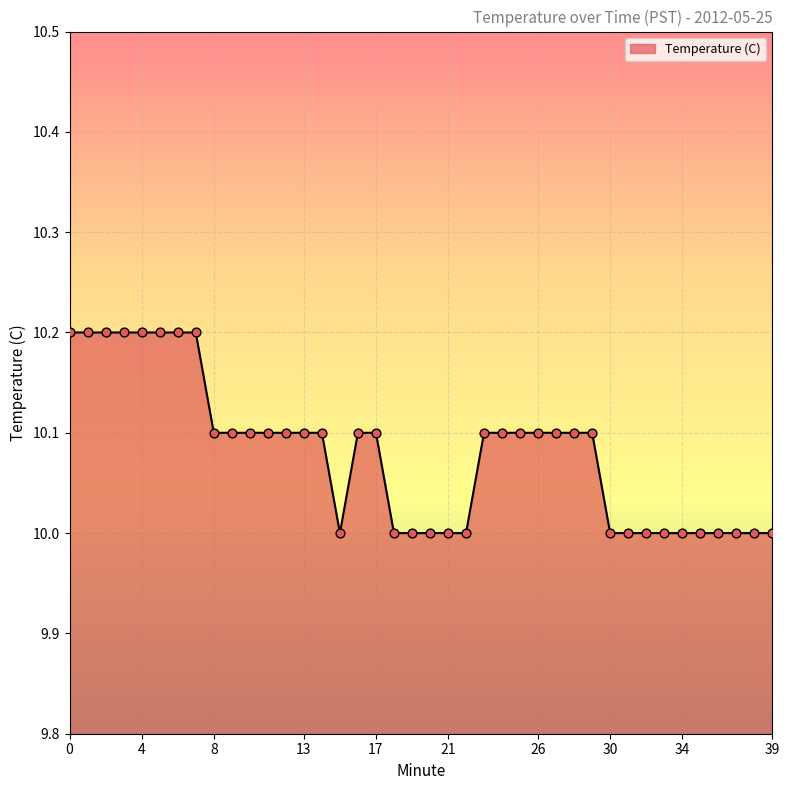

What is the maximum value shown in the chart?

10.2